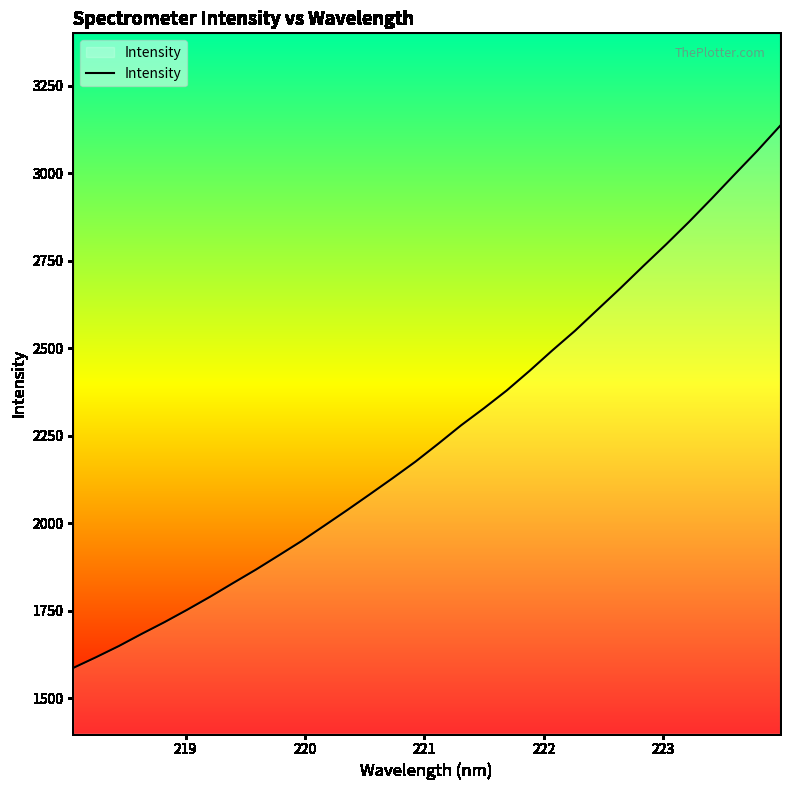

What is the difference between the maximum and minimum values?

1548.1